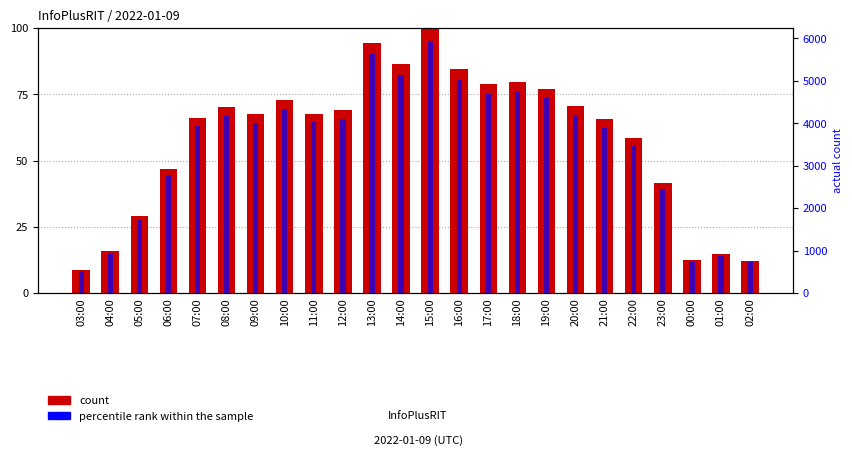

What position from the right is 15:00?

12